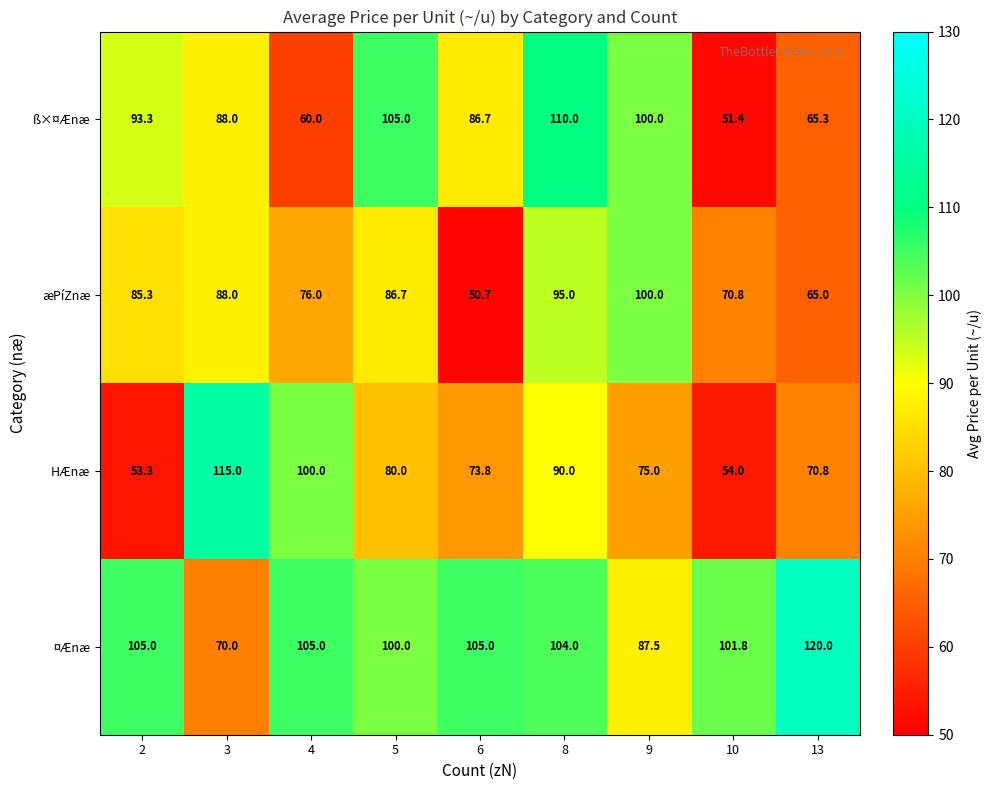

What is the maximum value shown in the chart?

120.0